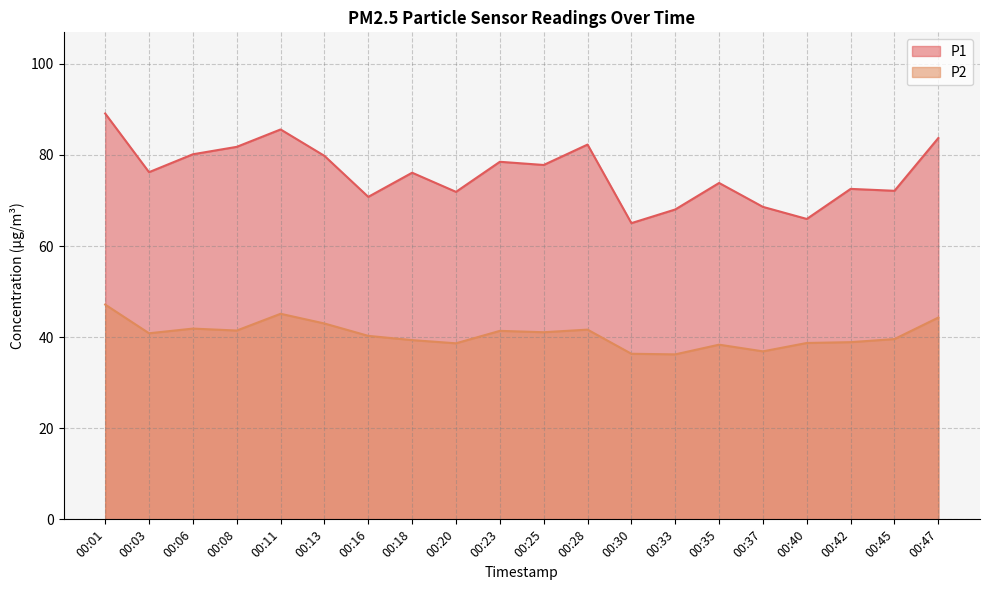

Rank the series by their average value, from lowest to highest.

P2, P1